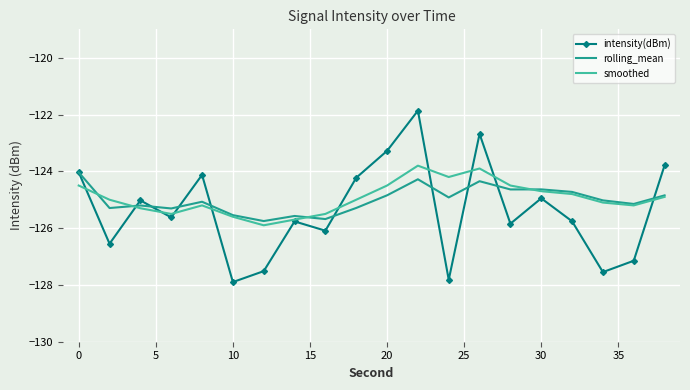

How many interior local peaks does the smoothed series have?

3